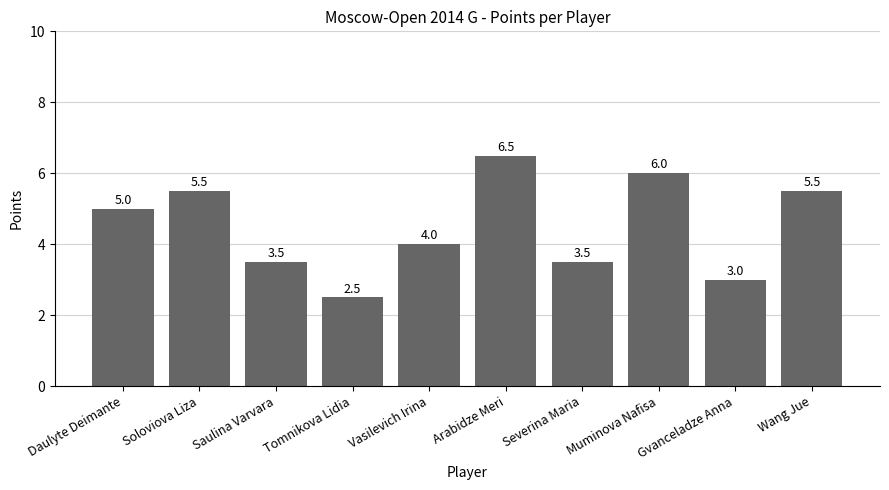

Approximately how many times larger is the value at Muminova Nafisa compared to Vasilevich Irina?

1.5